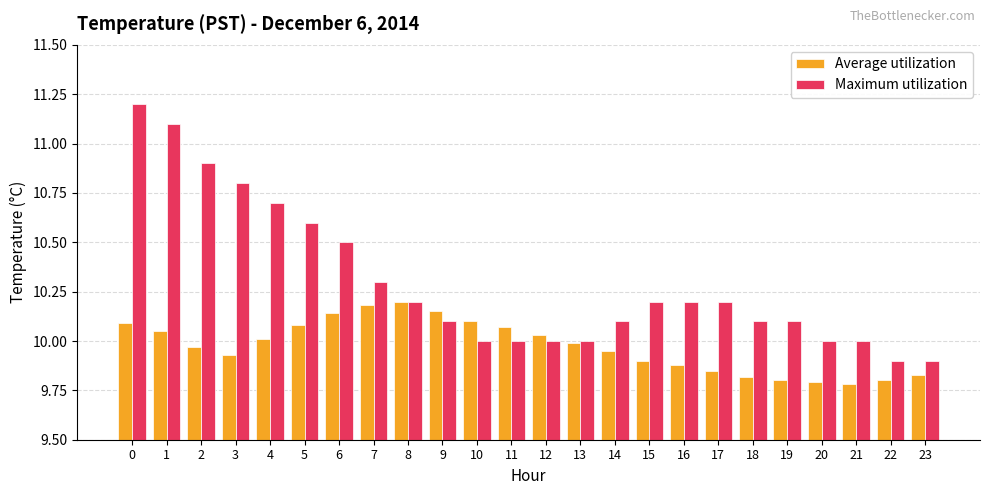

What is the value of the Maximum utilization bar at the 3rd from the left?

10.9